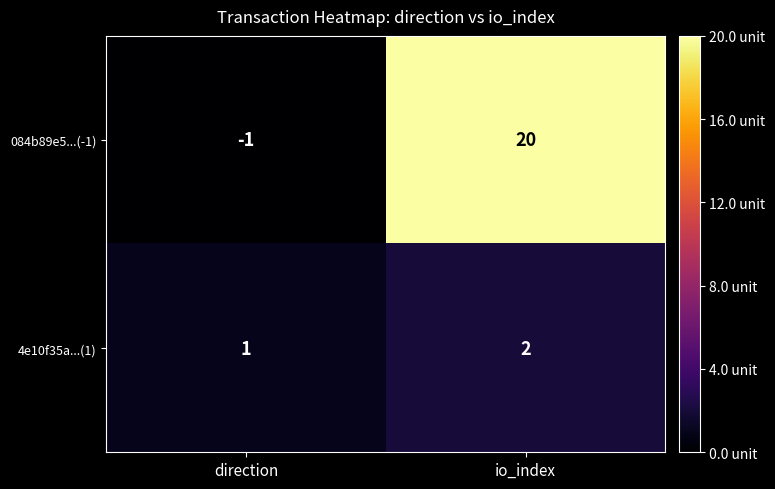

At how many categories does at least one series exceed 5?

1